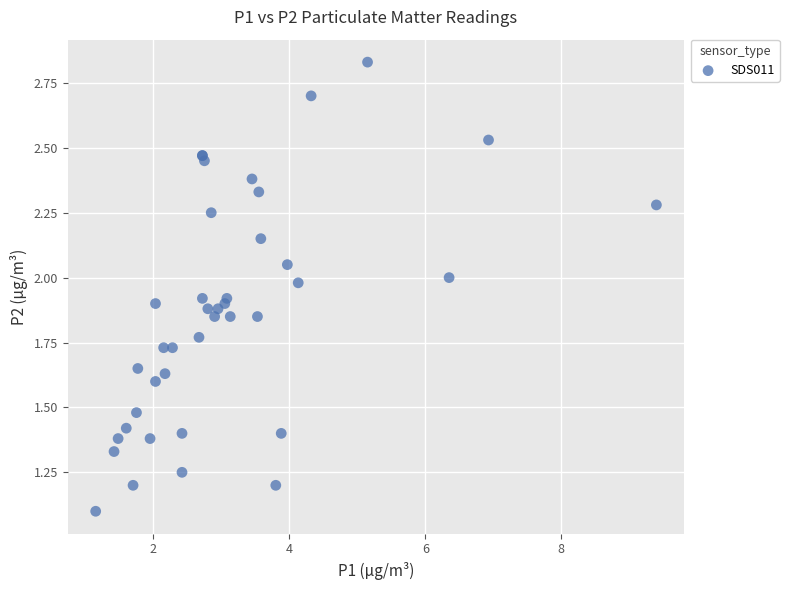

What Y value in the scatter plot is closest to 1?

1.1